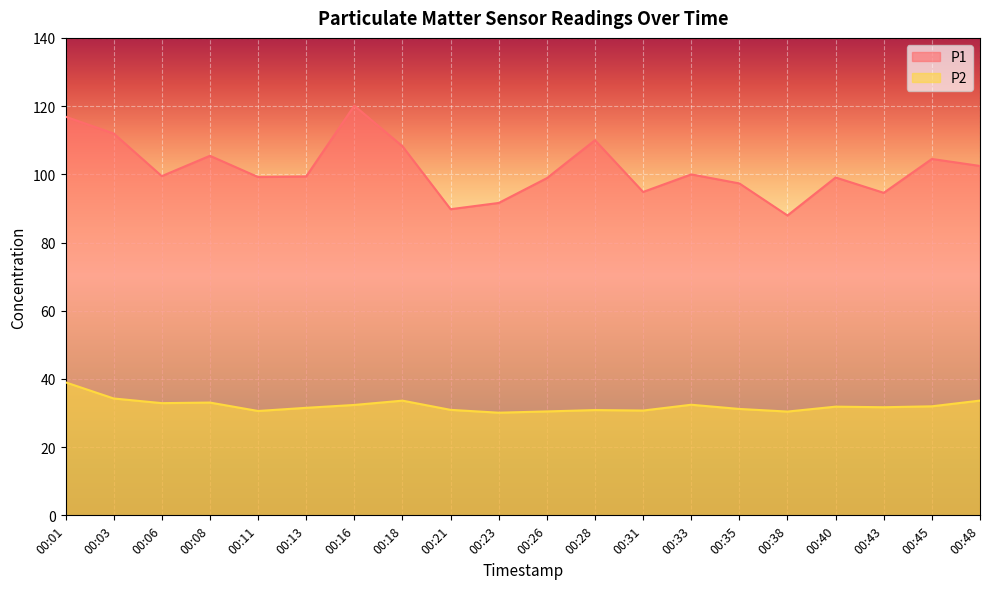

Rank the series by their average value, from lowest to highest.

P2, P1